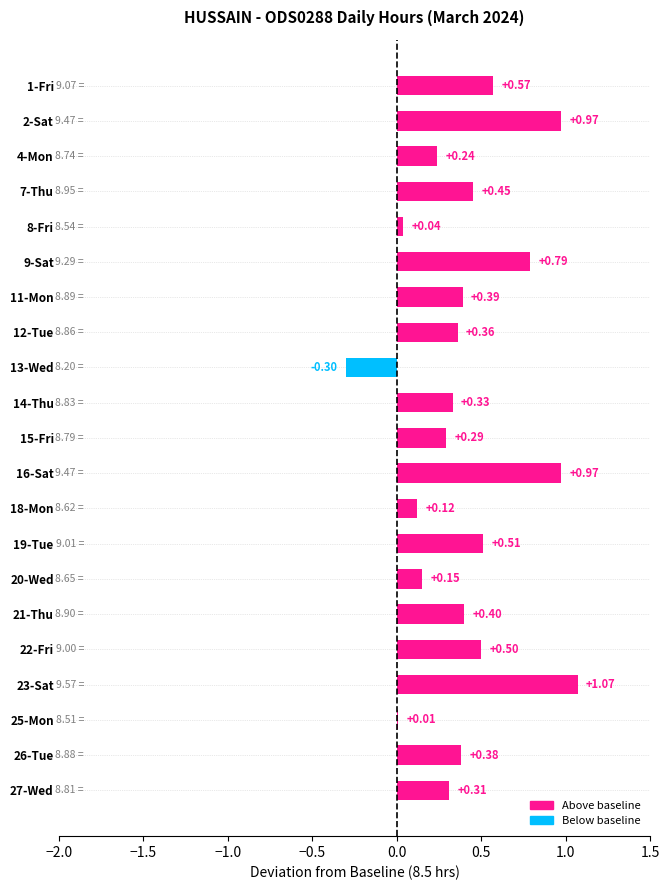

Which has a higher value, 27-Wed or 11-Mon?

11-Mon